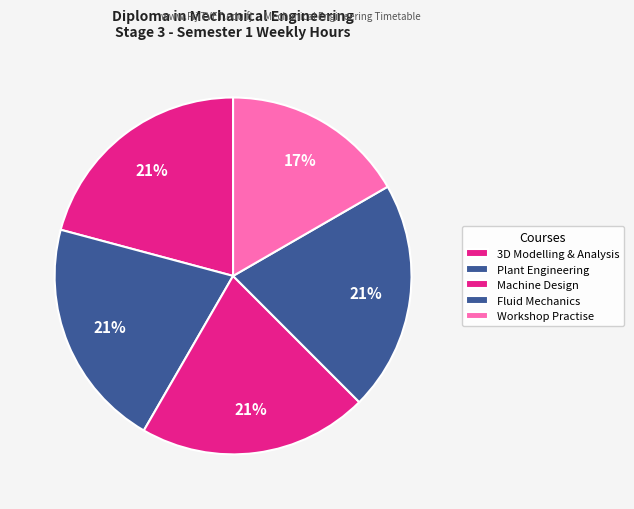

Which slice is the largest?

MCD531 3D Modelling and Analysis